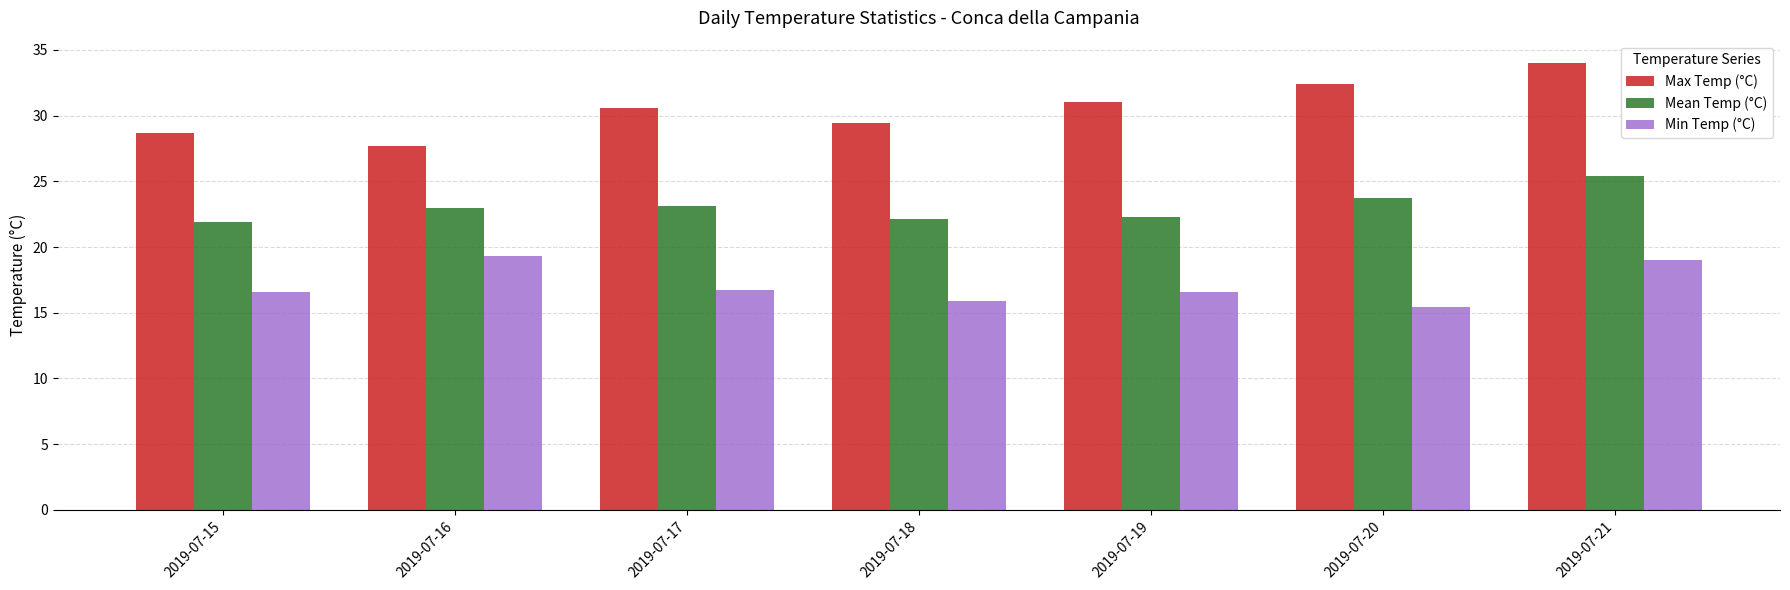

How many groups of bars are there?

7